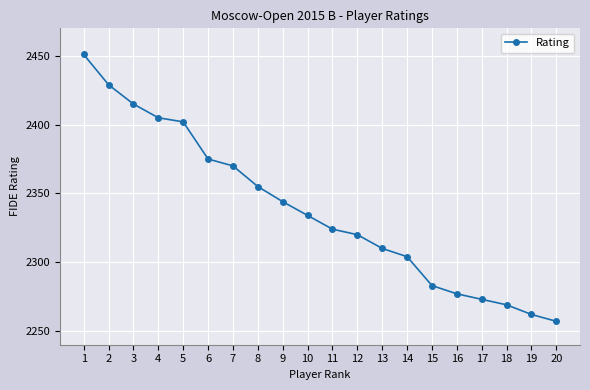

At which category does the chart reach its minimum across all series?

20